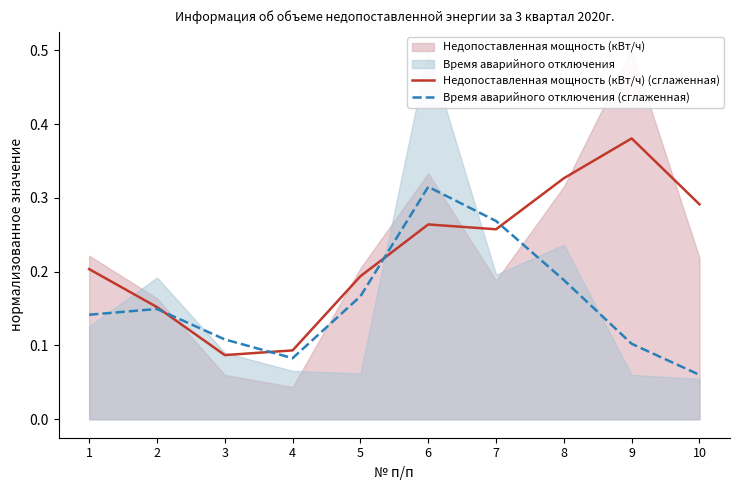

What is the minimum value for Недопоставленная мощность (кВт/ч) (сглаженная)?

0.1